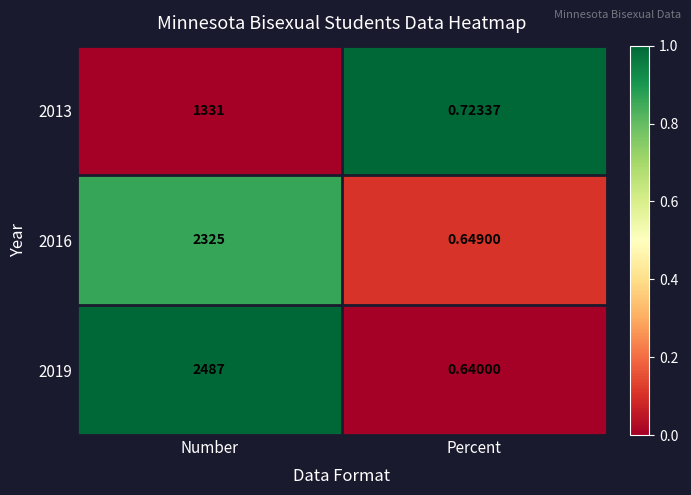

At which label does 2016 reach its peak?

Number